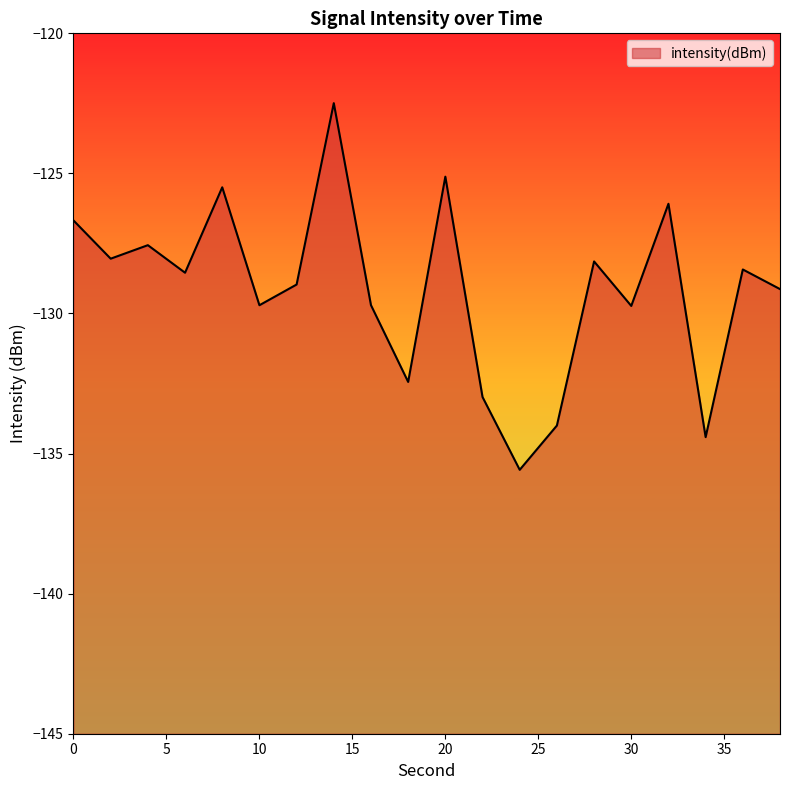

At which label is the value closest to -129?

12